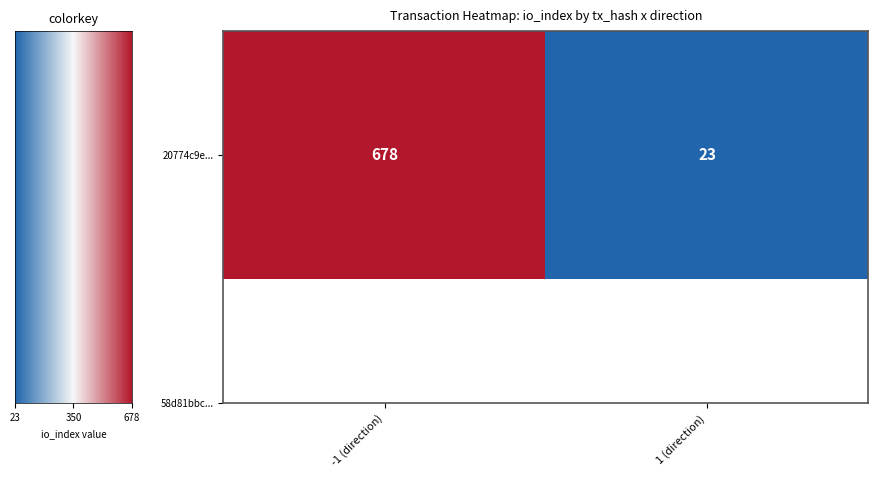

What is the maximum value shown in the chart?

678